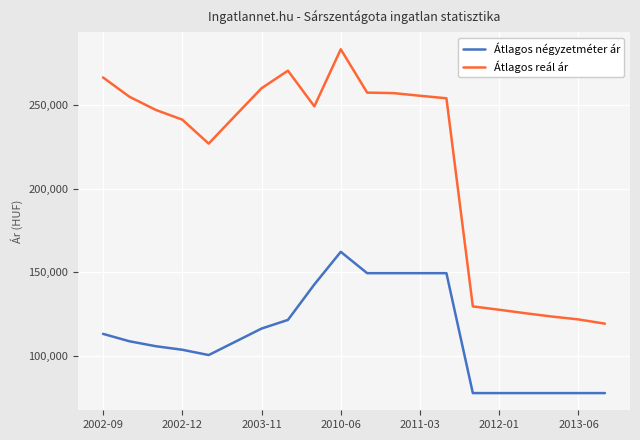

True or false: Átlagos négyzetméter ár and Átlagos reál ár cross at least once.

False